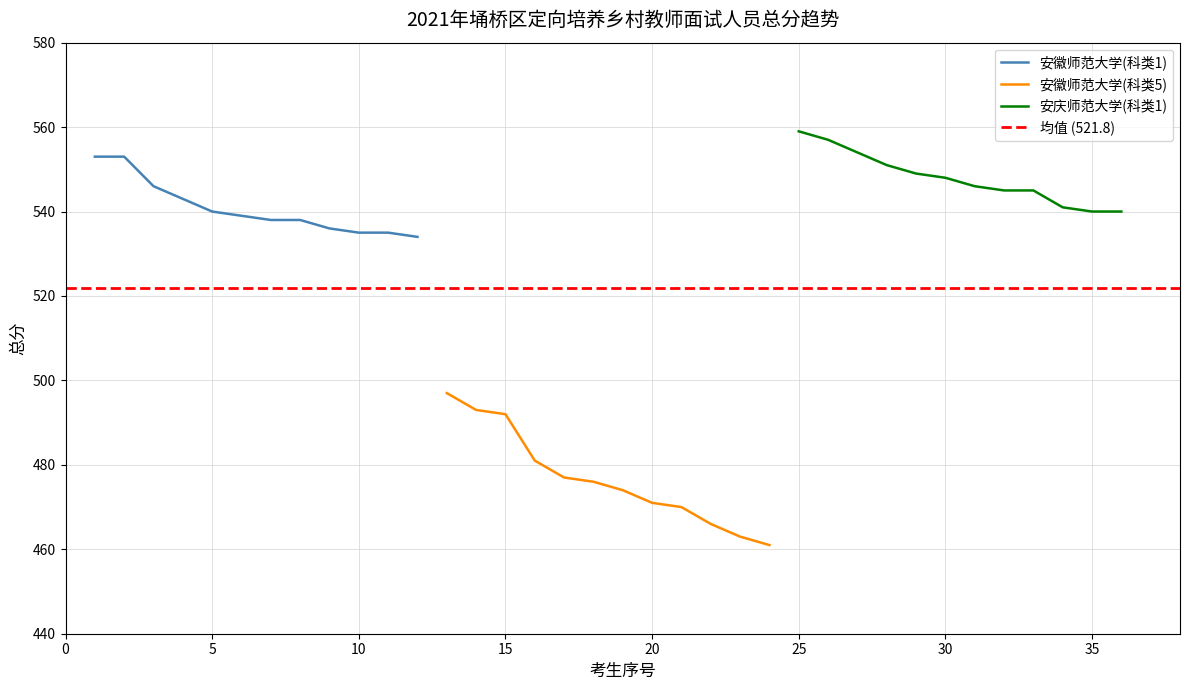

Is it true that 安庆师范大学(科类1) equals 944 at 30?

False